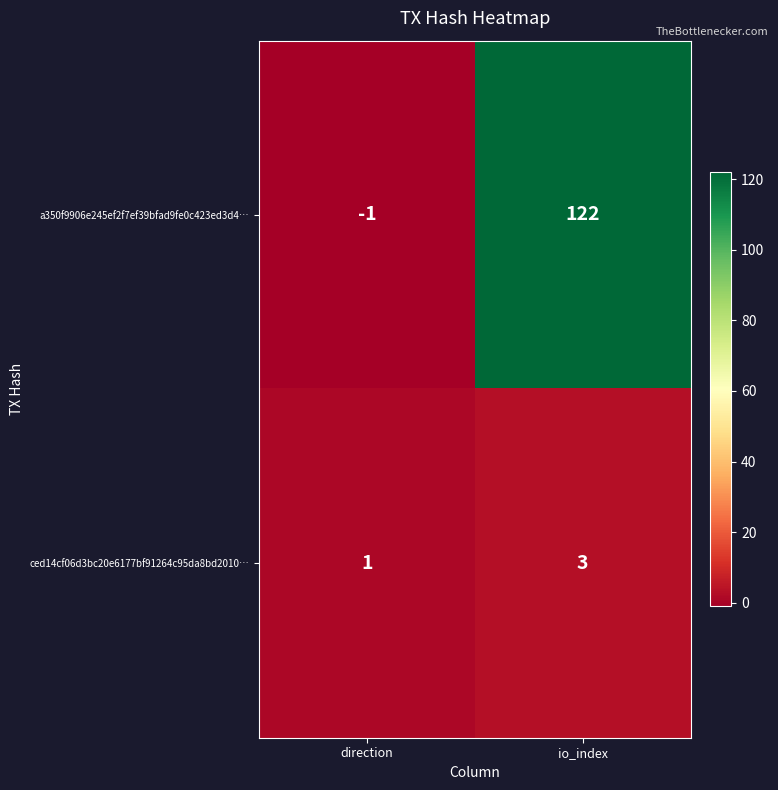

What is the sum of the ced14cf06d3bc20e6177bf91264c95da8bd2010… values at direction and io_index?

4